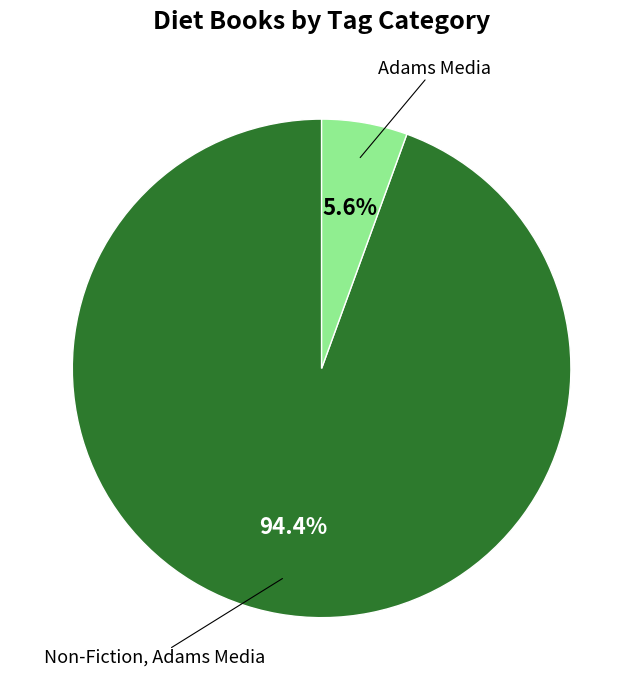

Which category has the biggest portion of the pie?

Non-Fiction, Adams Media